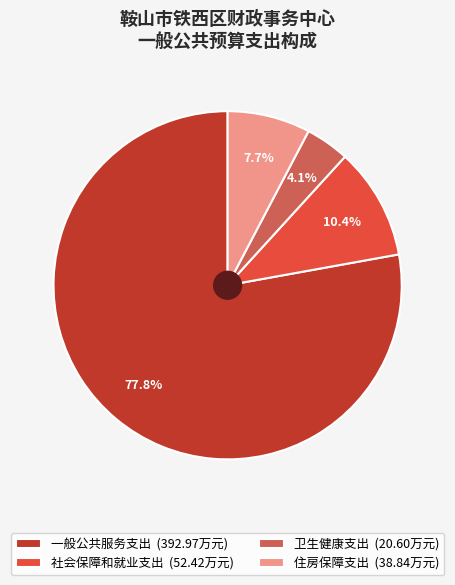

How many segments does this pie chart have?

4